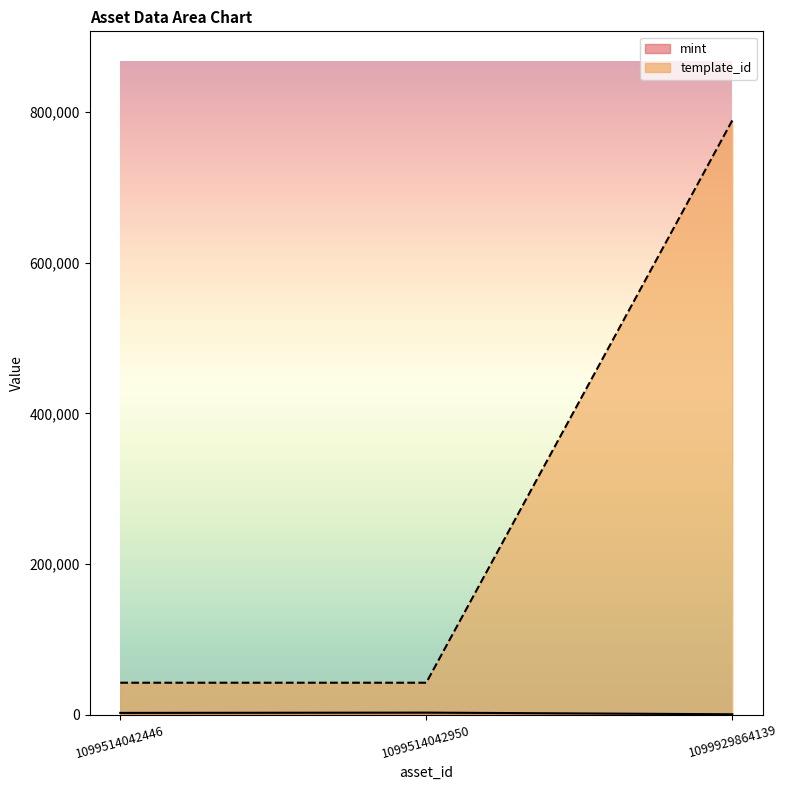

The template_id series shows 42421 at 1099514042446. True or false?

True